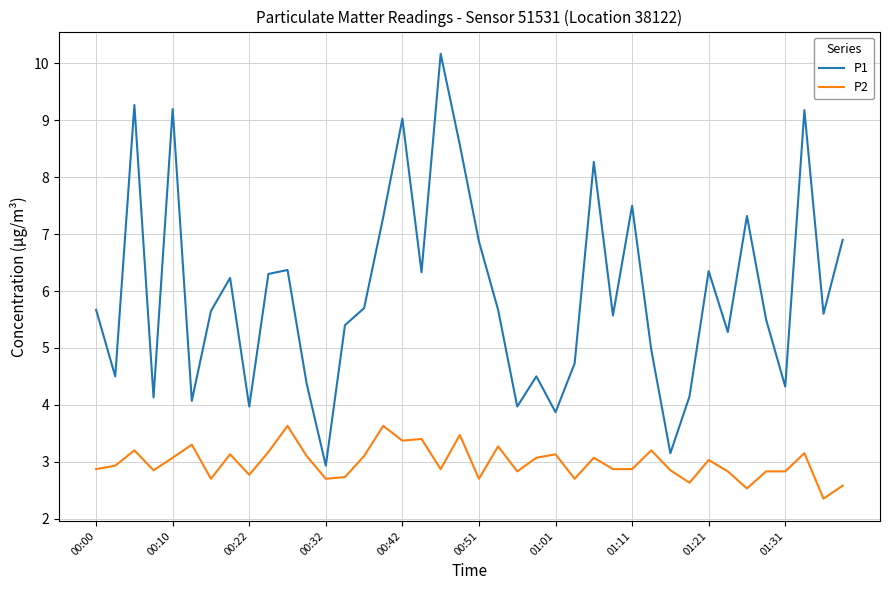

What is the difference between the second highest and minimum values in the P1 series?

6.3